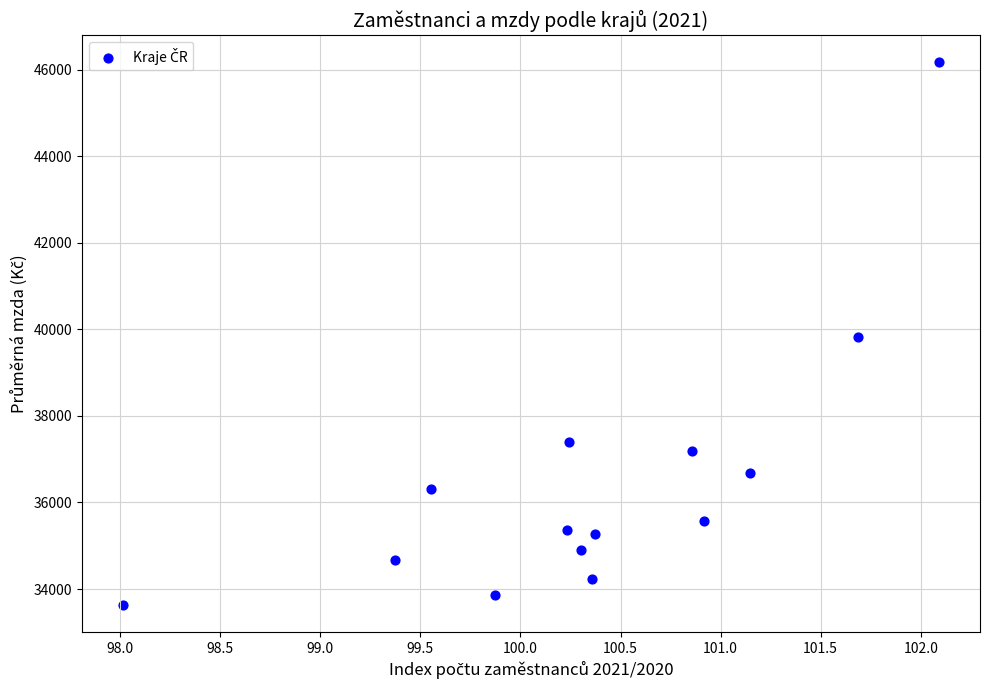

What is the range of Y values (max minus min)?

12527.2